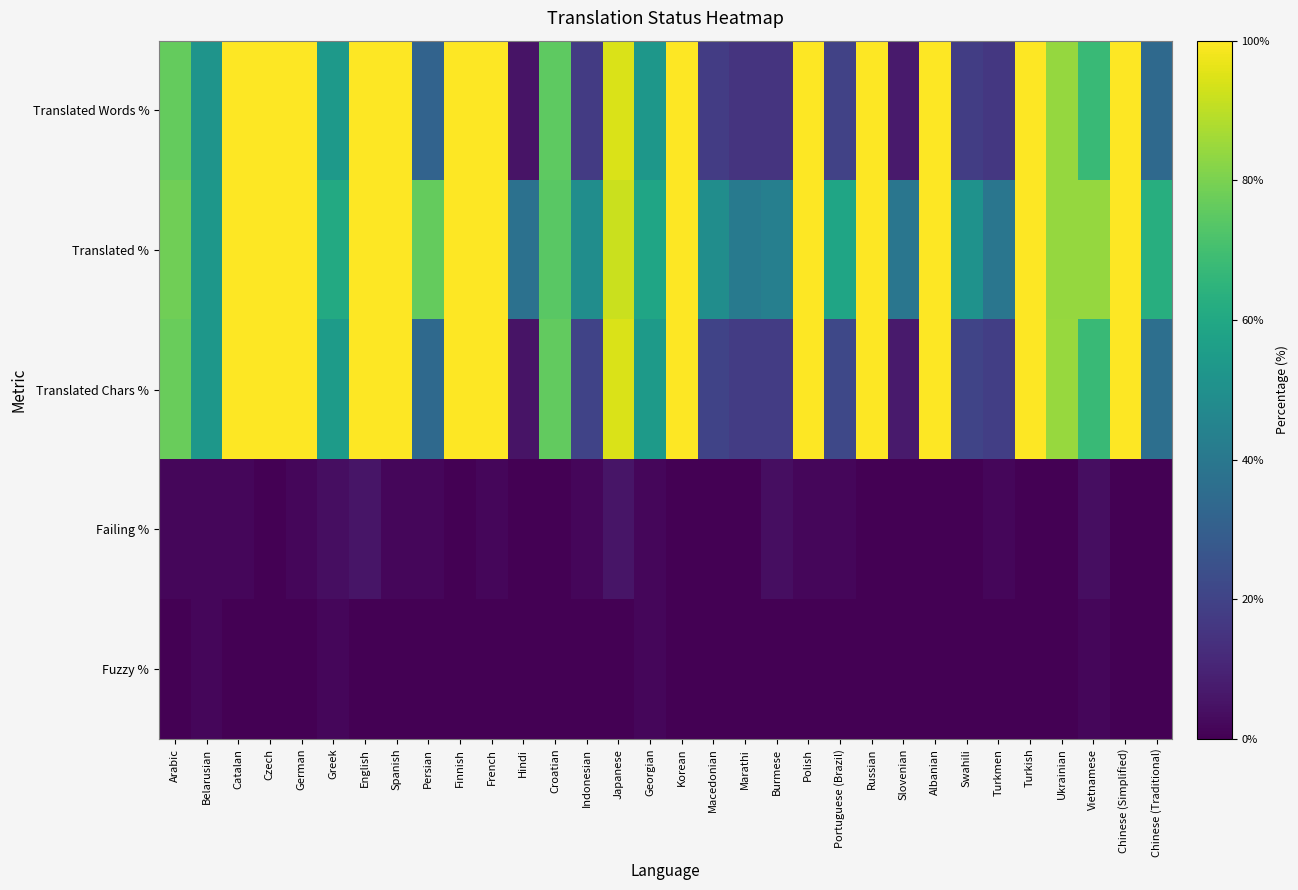

What is the greatest value displayed?

100.0